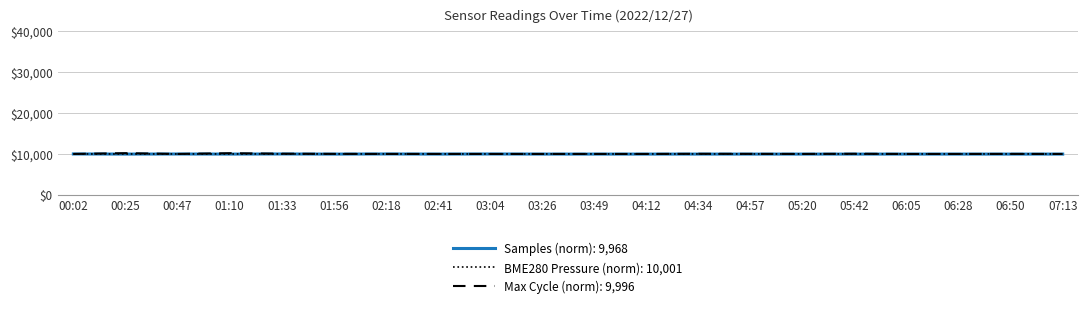

What position from the left is 00:47?

3